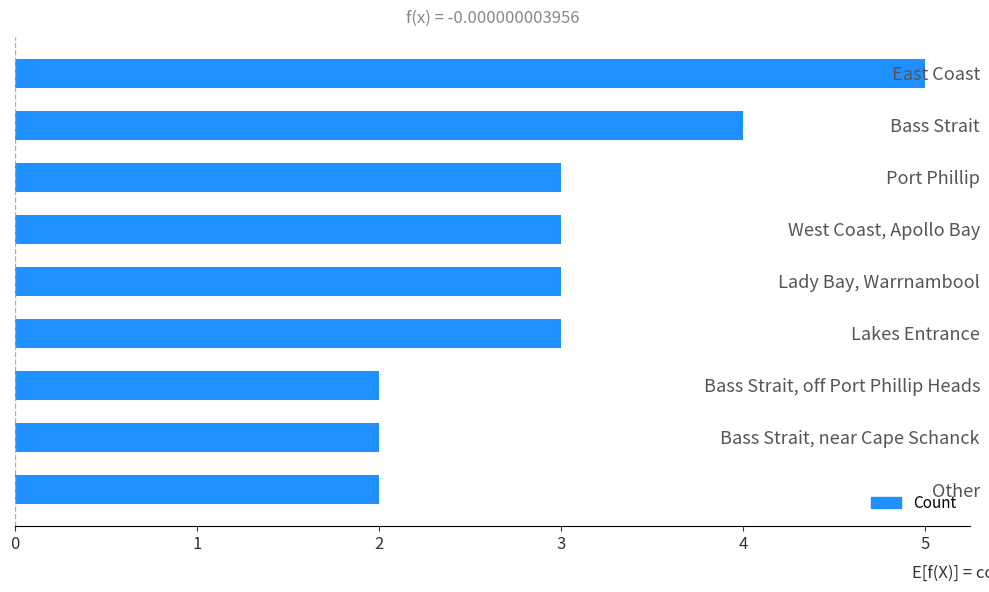

Count the number of data series in this chart.

1